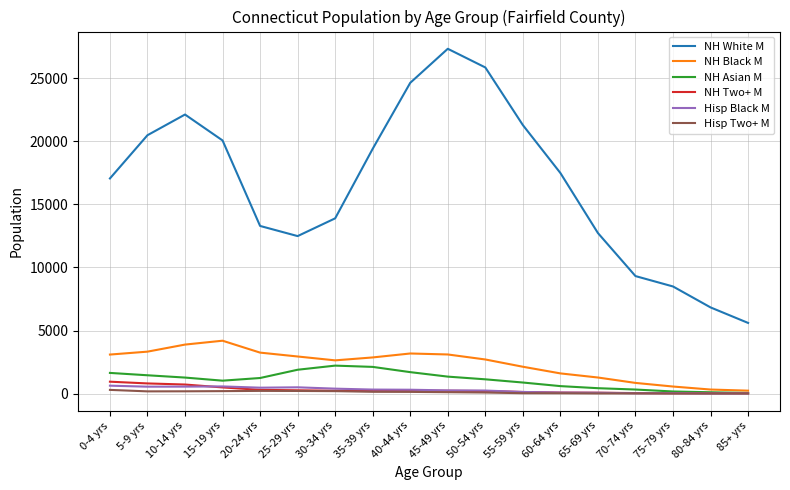

How many values in the Hisp Black M series are below 304?

9